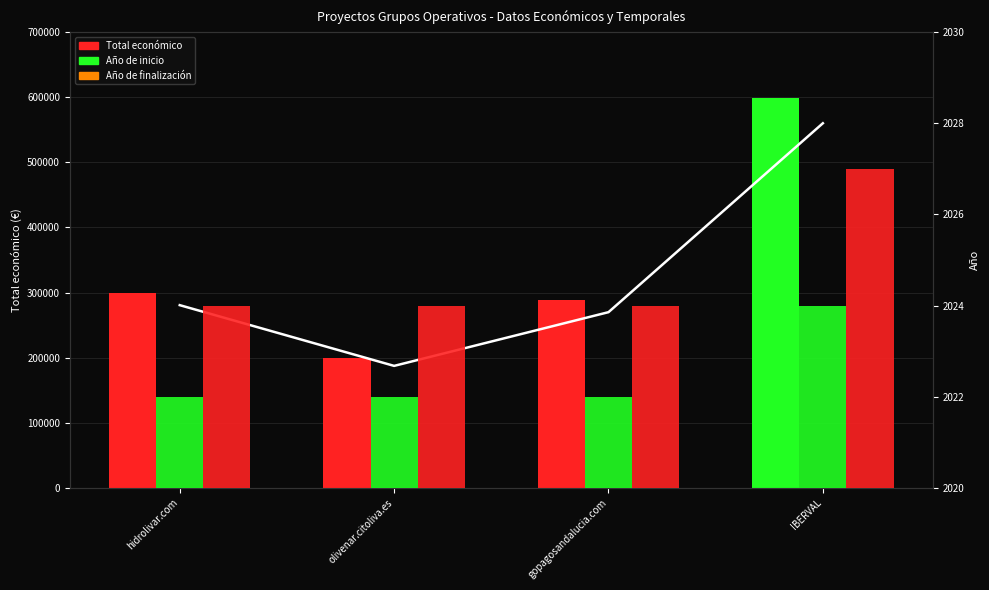

What position from the right is olivenar.citoliva.es?

3